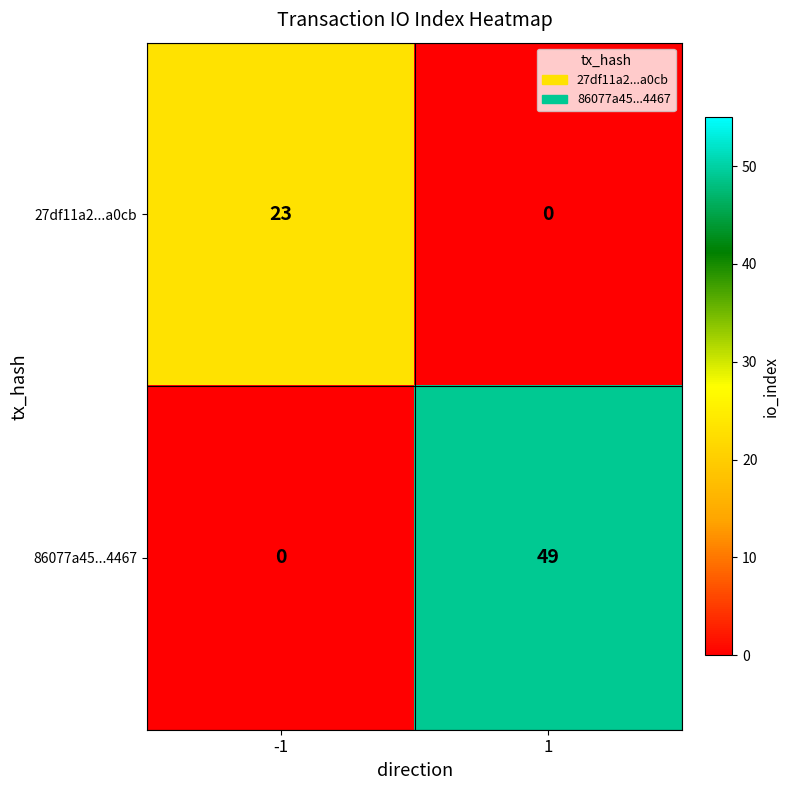

Reading right to left, list all the values displayed in this chart.

27df11a2...a0cb: 1=0	-1=23
86077a45...4467: 1=49	-1=0